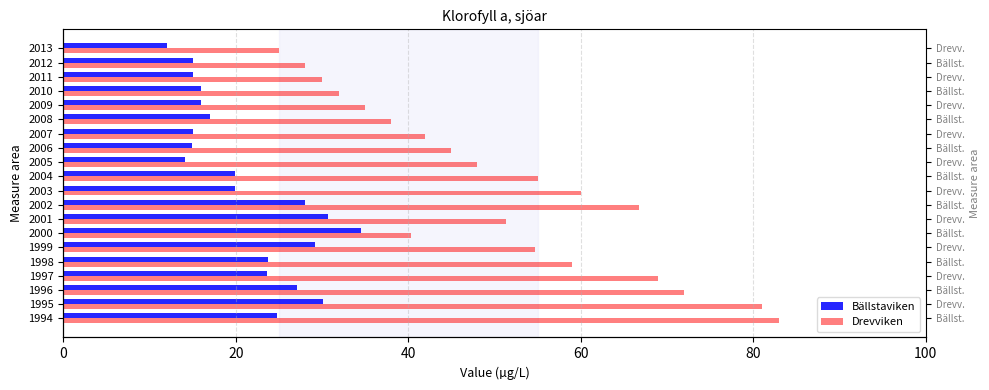

What is the maximum value for Bällstaviken?

34.5